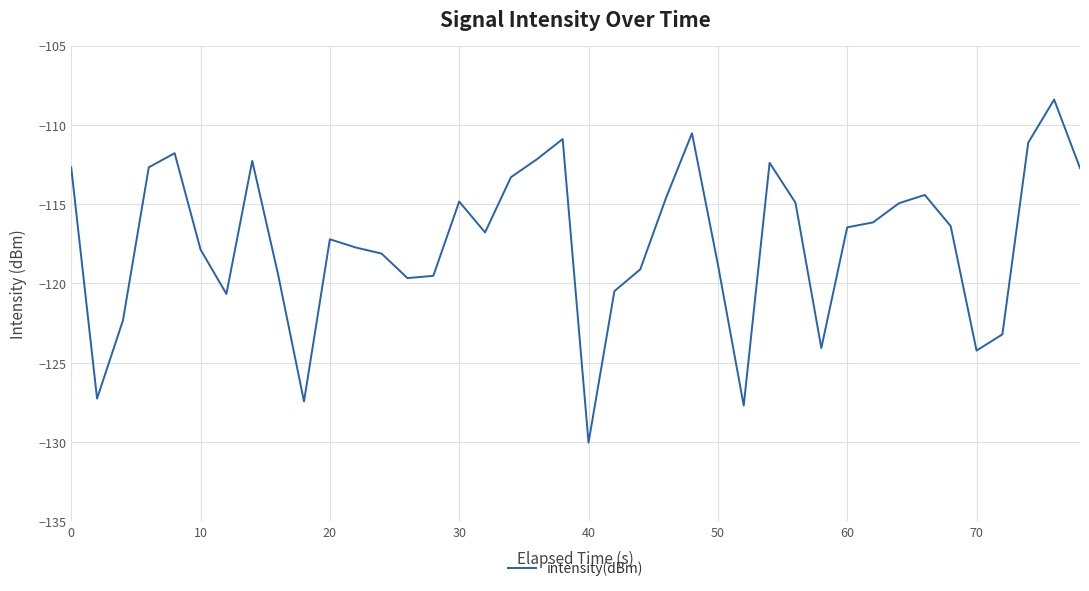

What is the minimum value shown in the chart?

-130.0